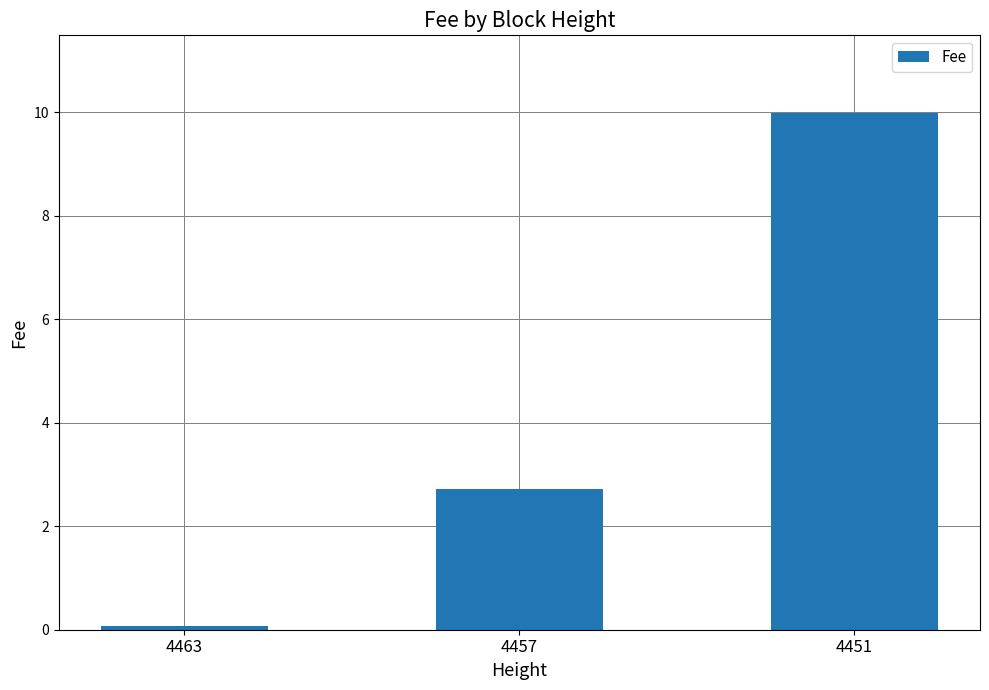

Reading right to left, list all the values displayed in this chart.

4451=10.0	4457=2.7	4463=0.1